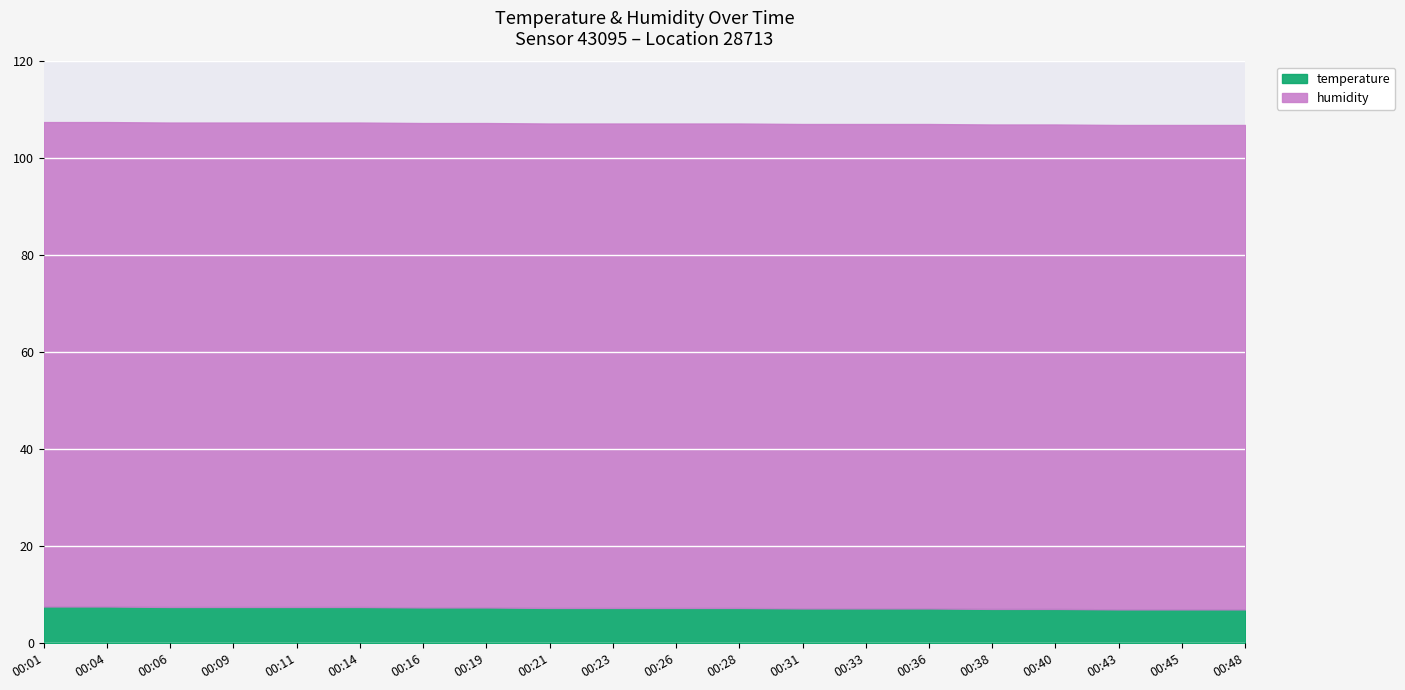

True or false: temperature and humidity cross at least once.

False